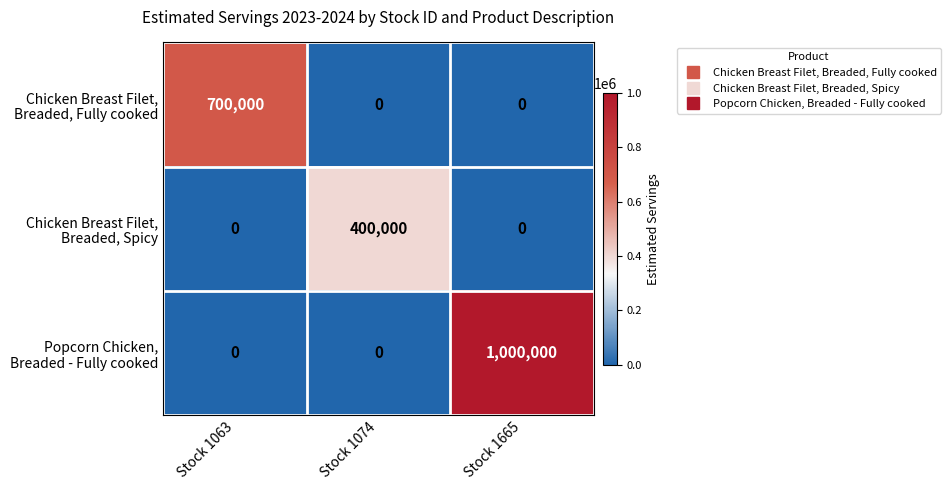

What is the spread (max minus min) of values at Stock 1063?

700000